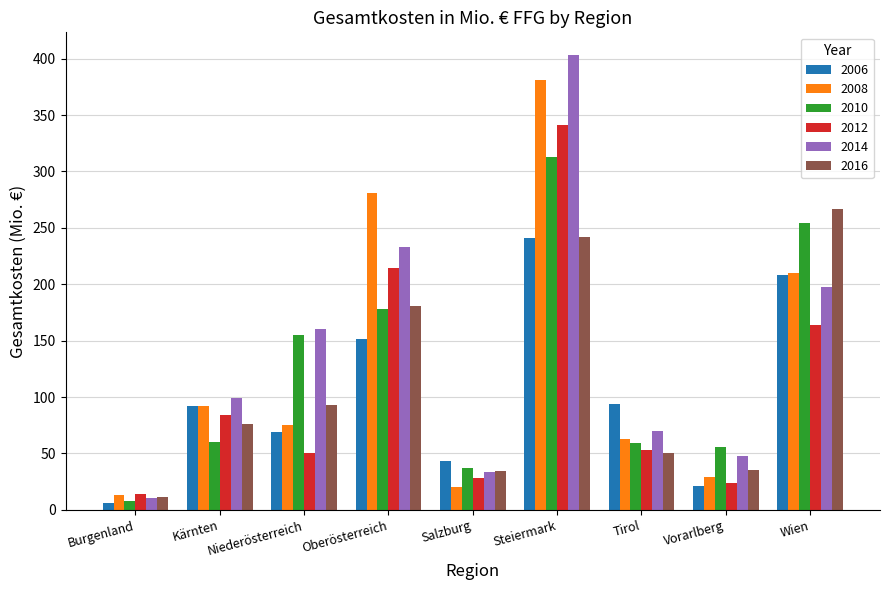

At which category is the sum across all series the highest?

Steiermark